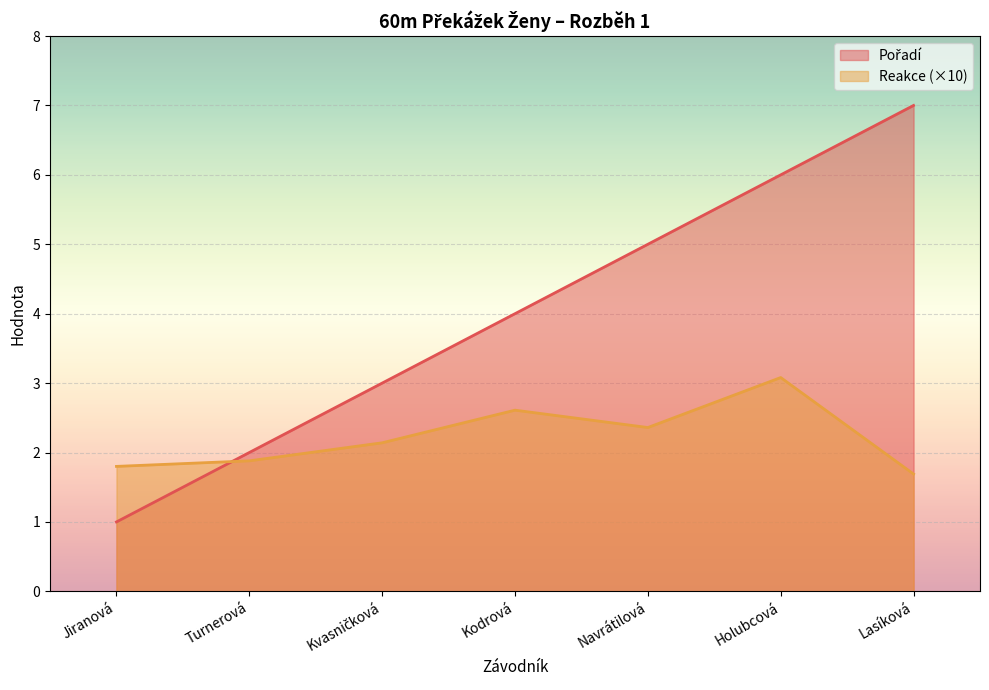

What is the value of the Pořadí point at the 5th from the left?

5.0